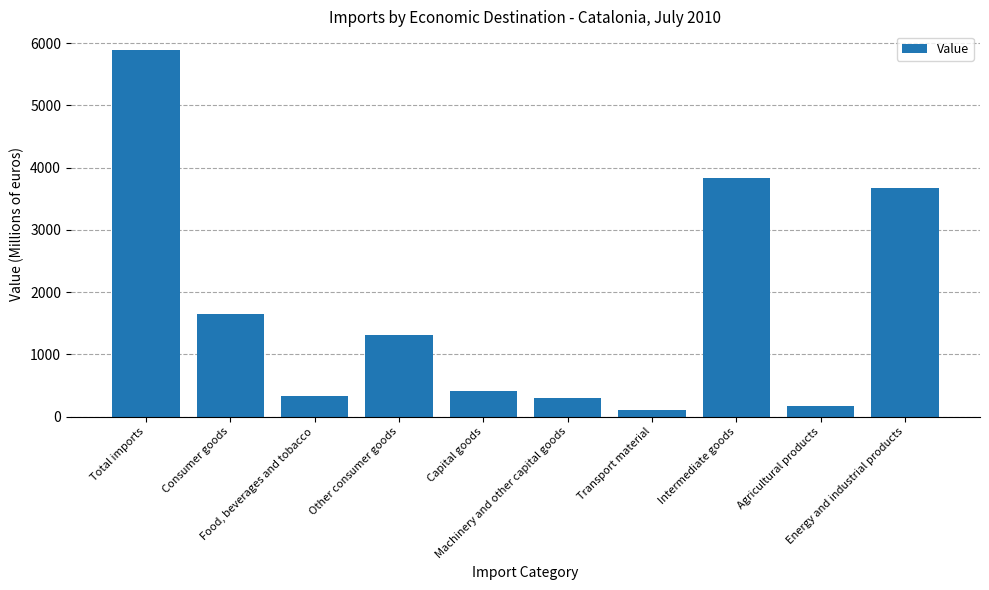

Reading right to left, what are all the values shown in this chart?

Energy and industrial products=3676.3	Agricultural products=163.0	Intermediate goods=3839.3	Transport material=111.6	Machinery and other capital goods=301.4	Capital goods=413.0	Other consumer goods=1305.2	Food, beverages and tobacco=336.6	Consumer goods=1641.8	Total imports=5894.1